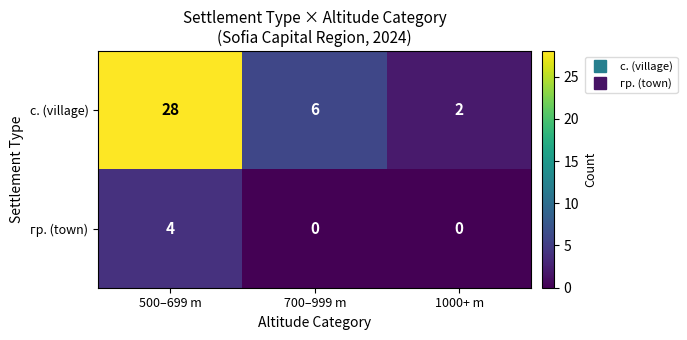

What is the spread (max minus min) of values at 500–699 m?

24